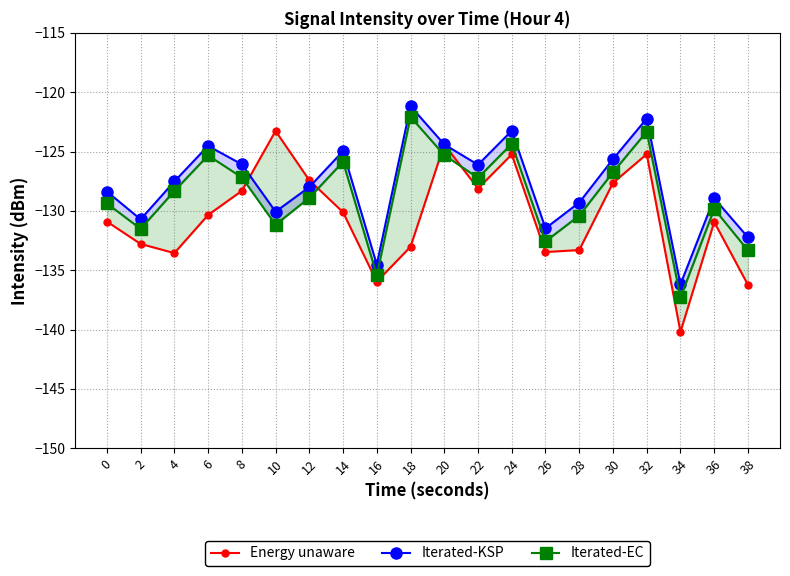

What are all the series names shown in the legend?

Energy unaware, Iterated-KSP, Iterated-EC